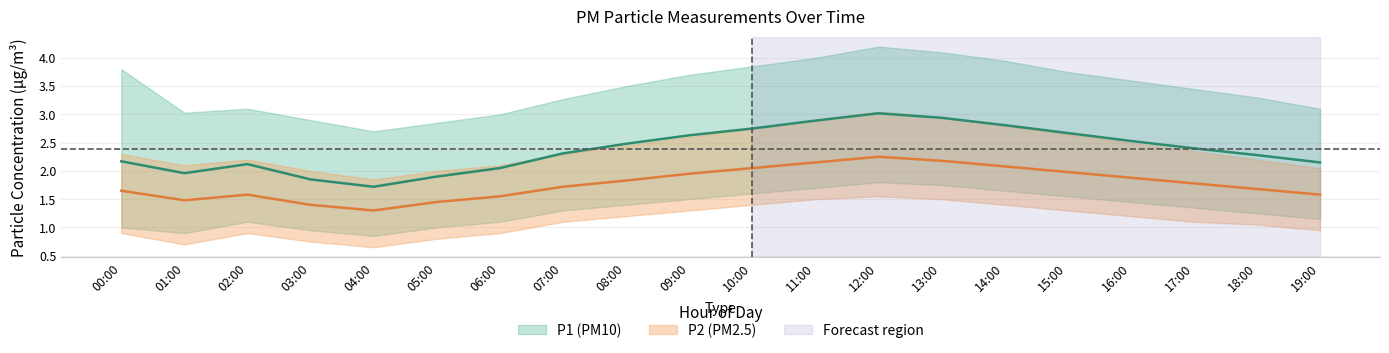

True or false: P2_lower has a value of 1.1 at 18:00.

True